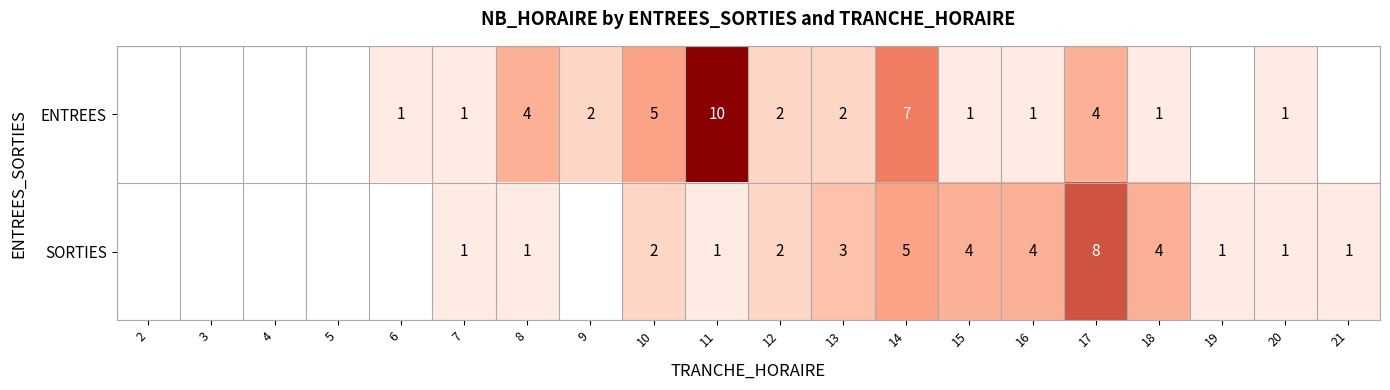

Between 8 and 20, which series saw the biggest shift?

ENTREES